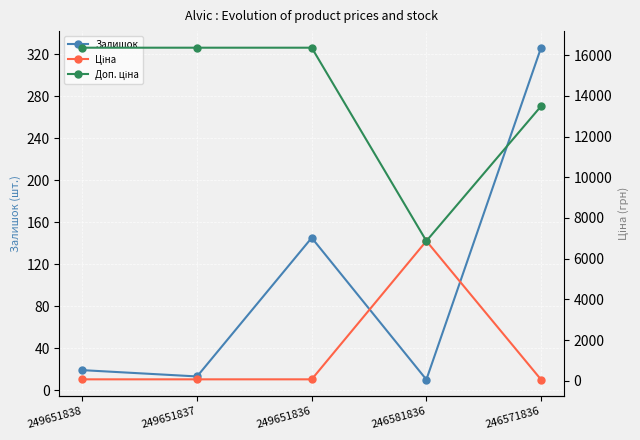

How many values in the Ціна series are below 72?

1